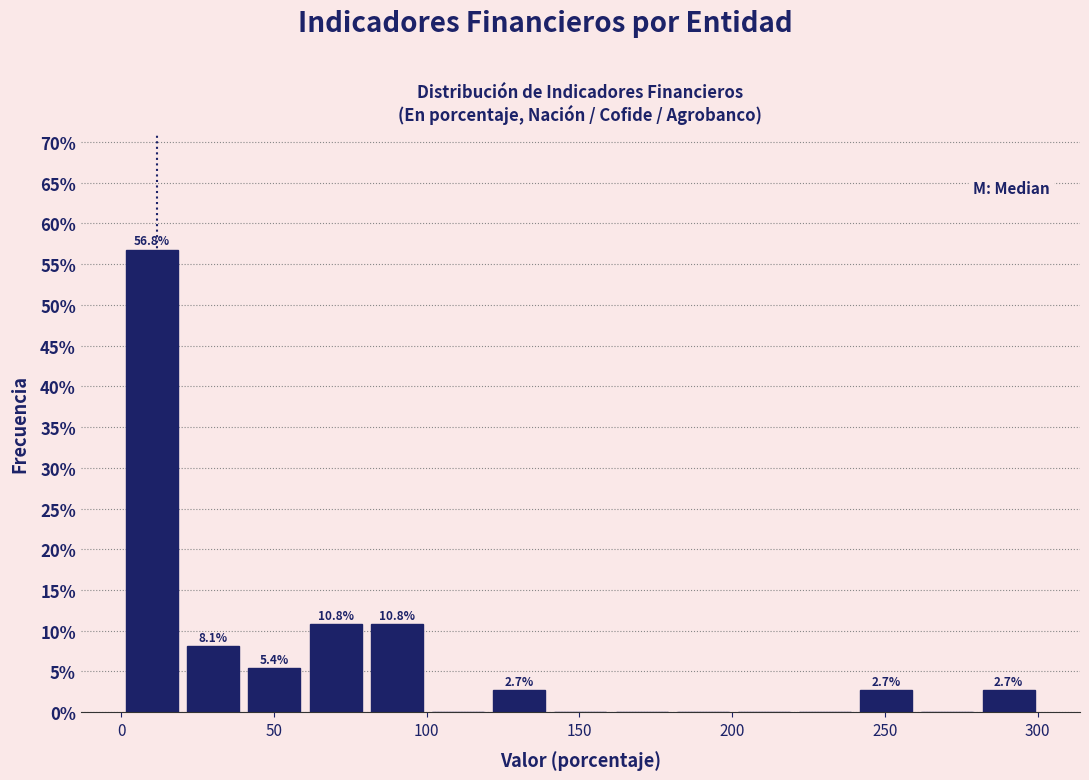

Which range on the x-axis has the tallest bar?

0 to 20